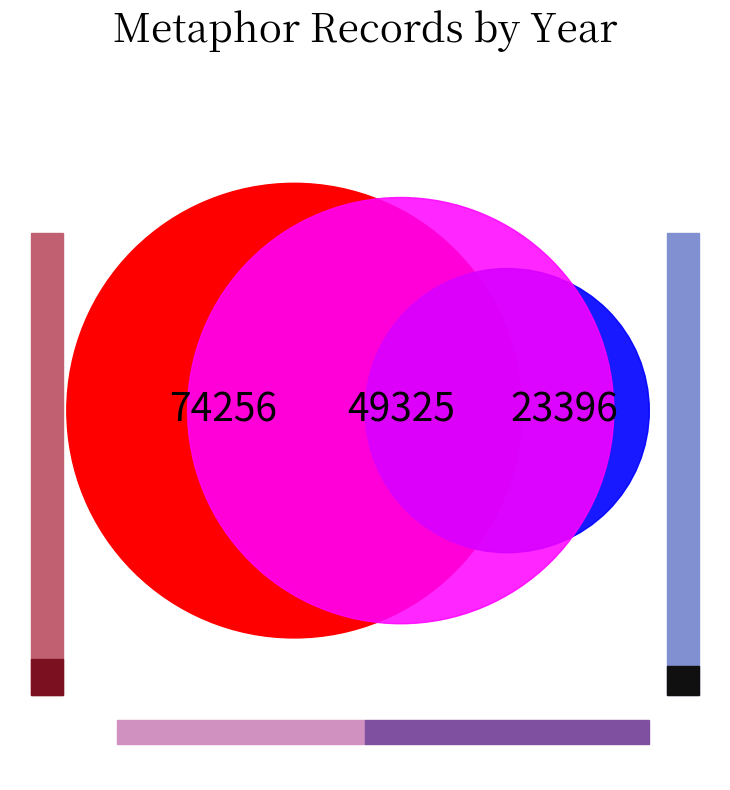

To the nearest percent, what is the combined percentage of 2005-06-07 and 2005-03-09?

18%